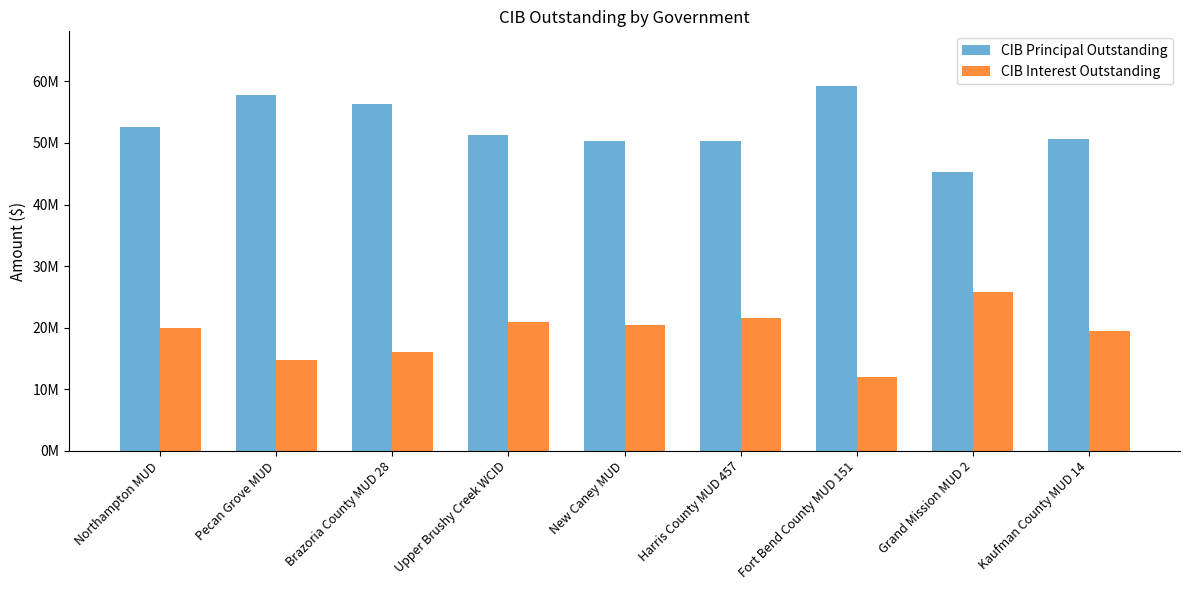

Where is CIB Principal Outstanding nearest to the value 52277500?

Northampton MUD